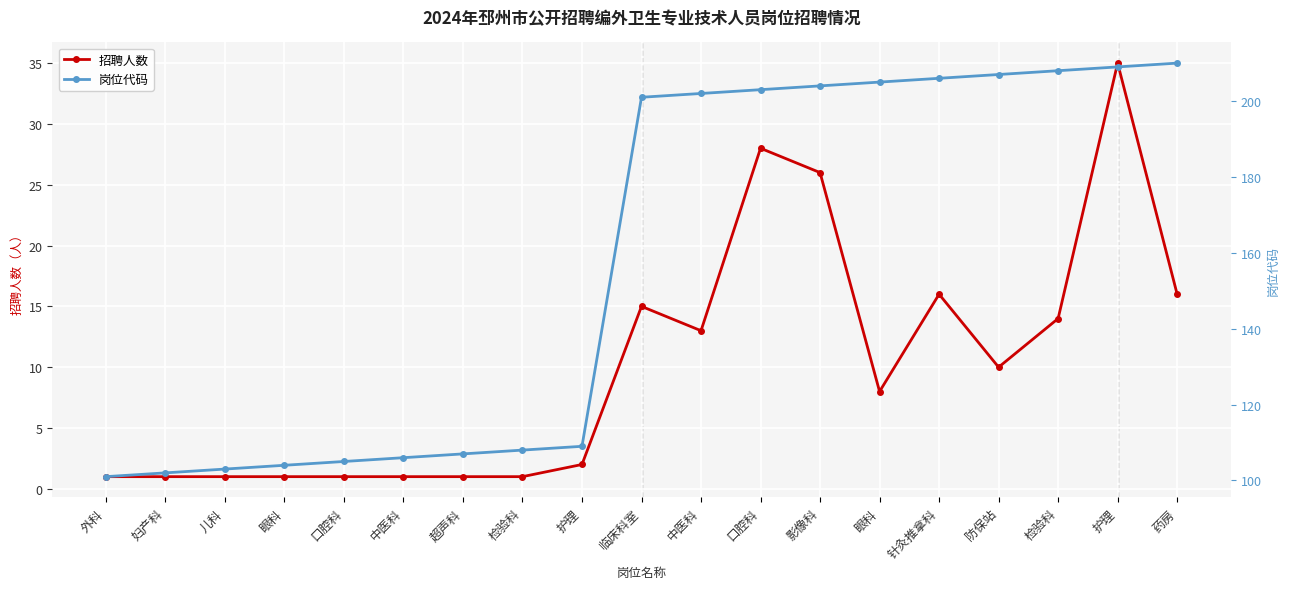

How many lines are shown in the chart?

2